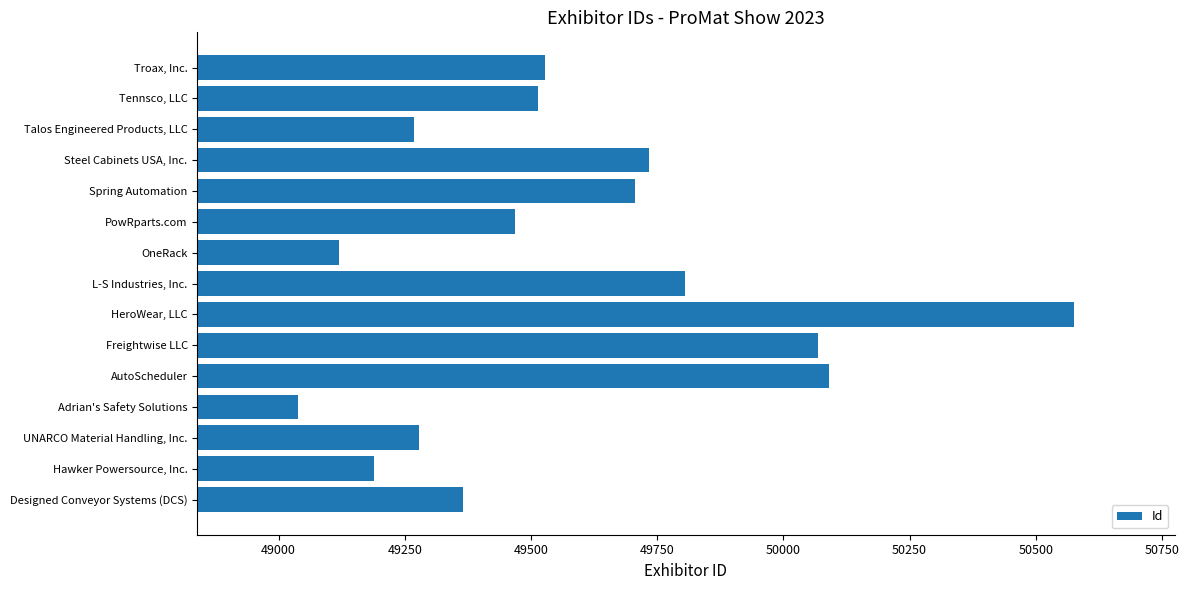

How many bars are there in total?

15